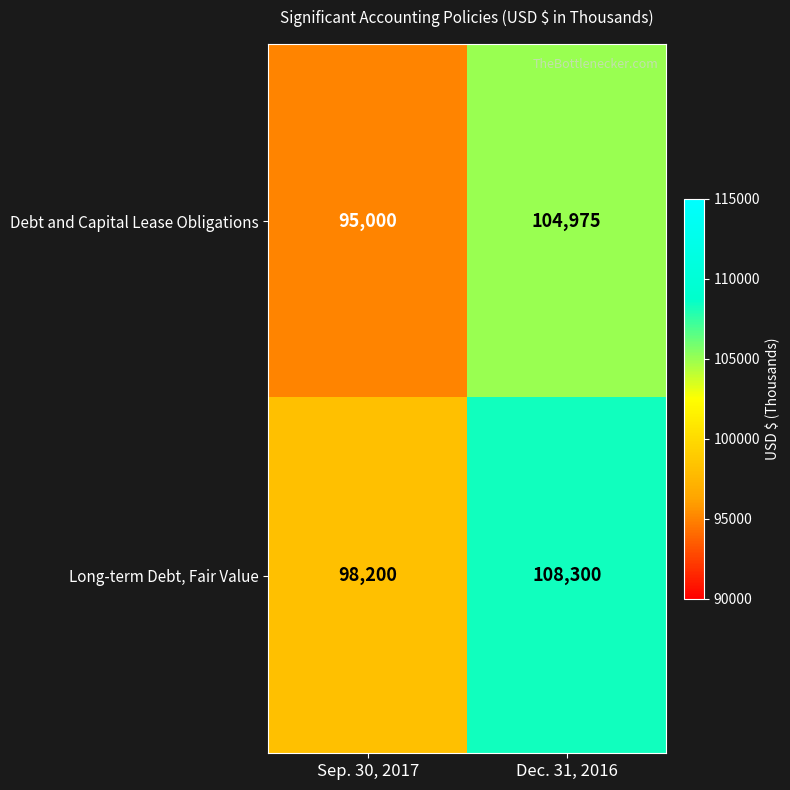

At which category is the sum across all series the highest?

Dec. 31, 2016